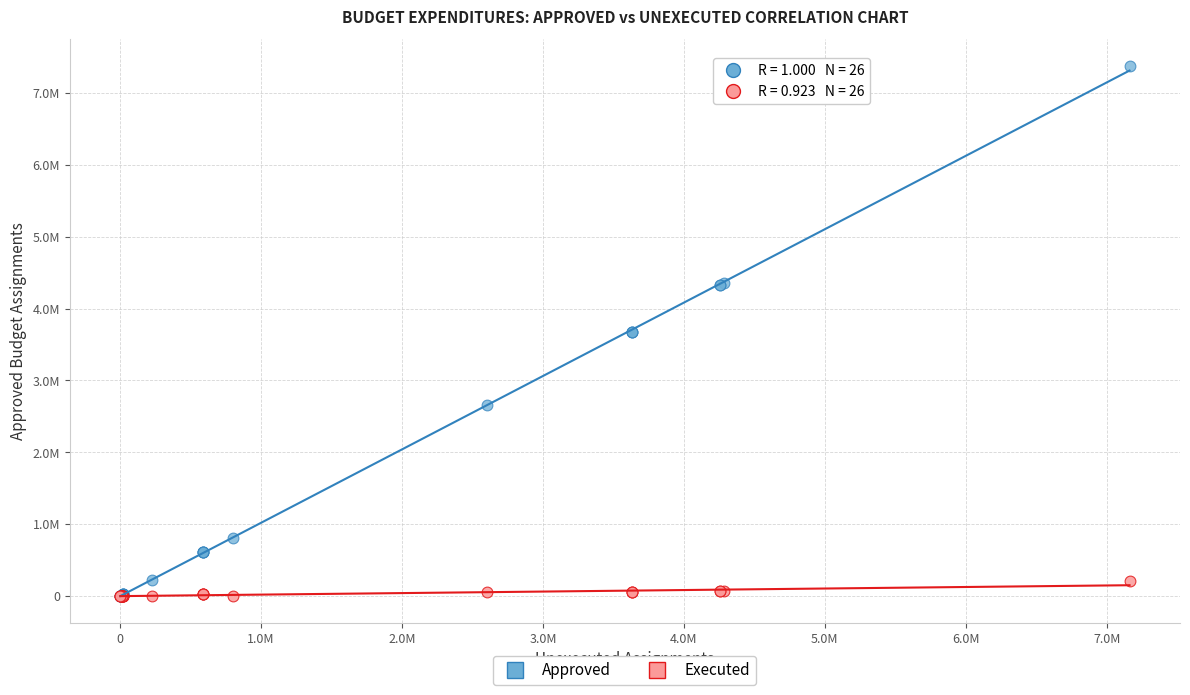

What are all the series names shown in the legend?

Approved, Executed